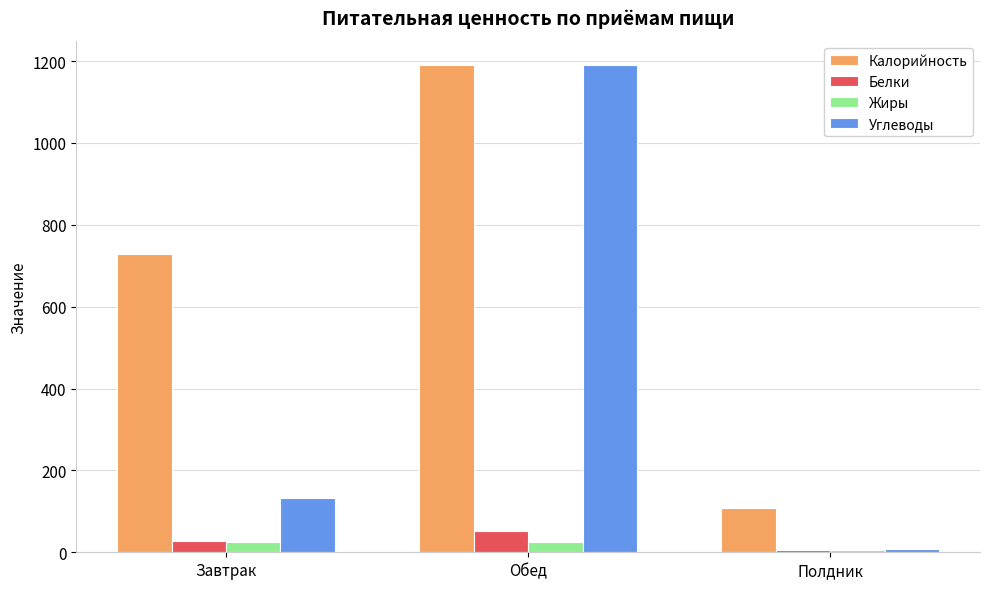

What is the label of the 1st bar from the left?

Завтрак